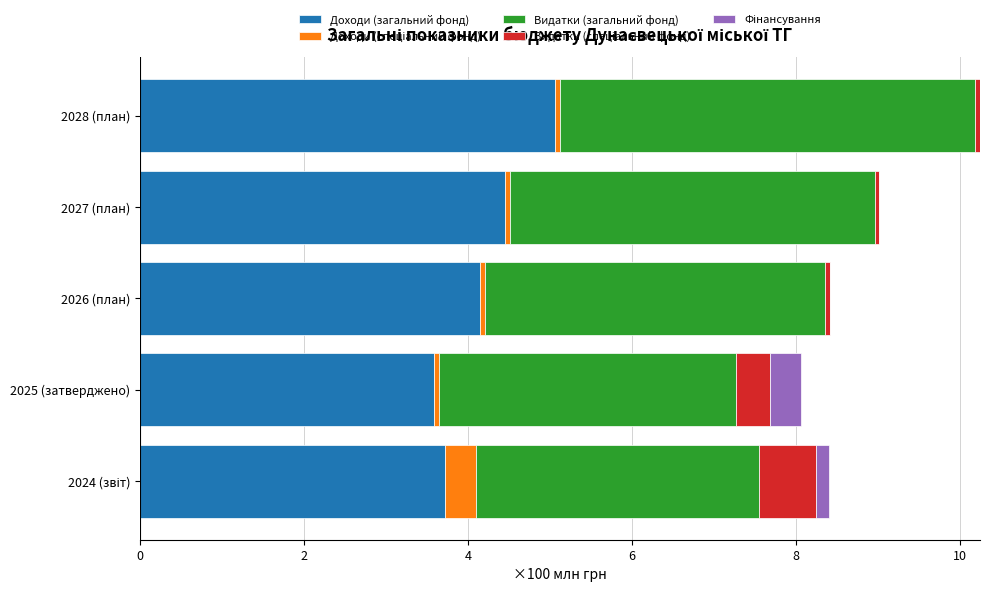

At which category is the sum across all series the highest?

2028 (план)